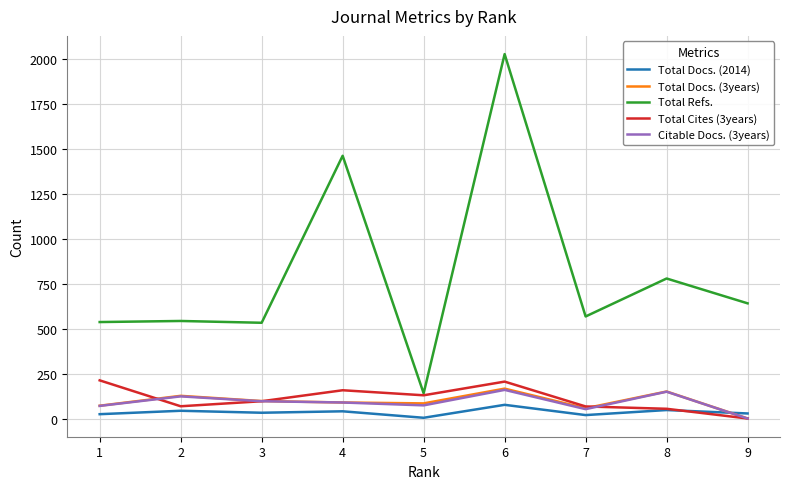

What is the difference between the maximum and minimum values in the Citable Docs. (3years) series?

159